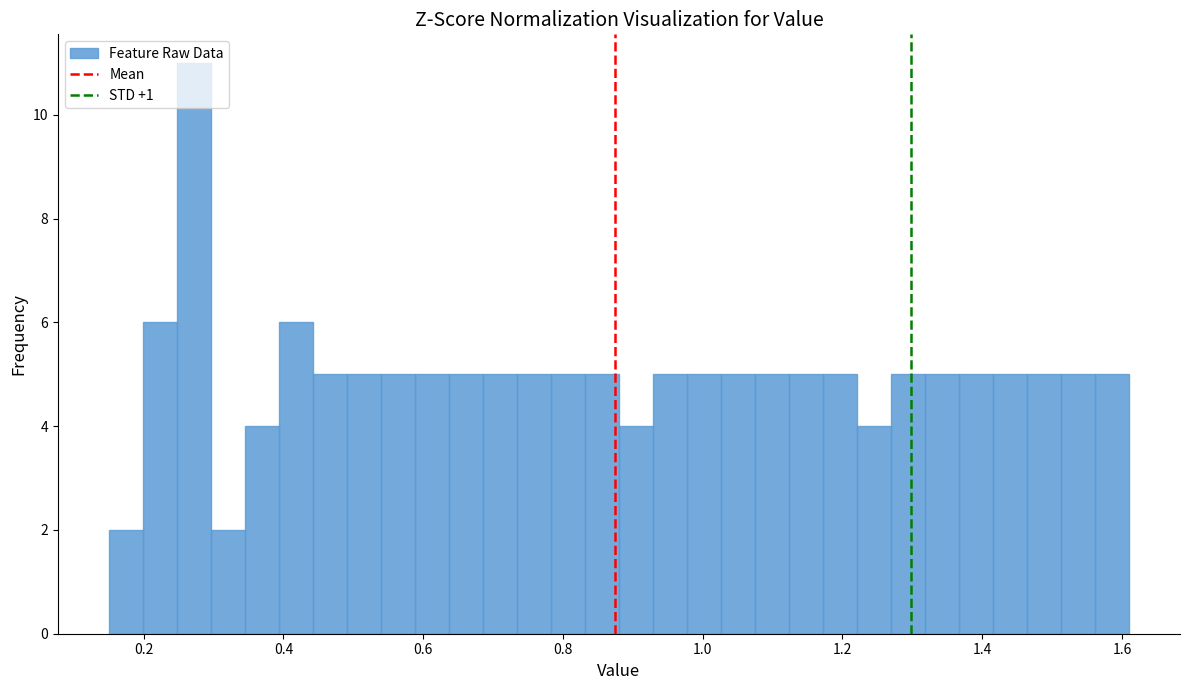

Read against the x-axis, roughly where is the centre of the tallest bar?

0.28